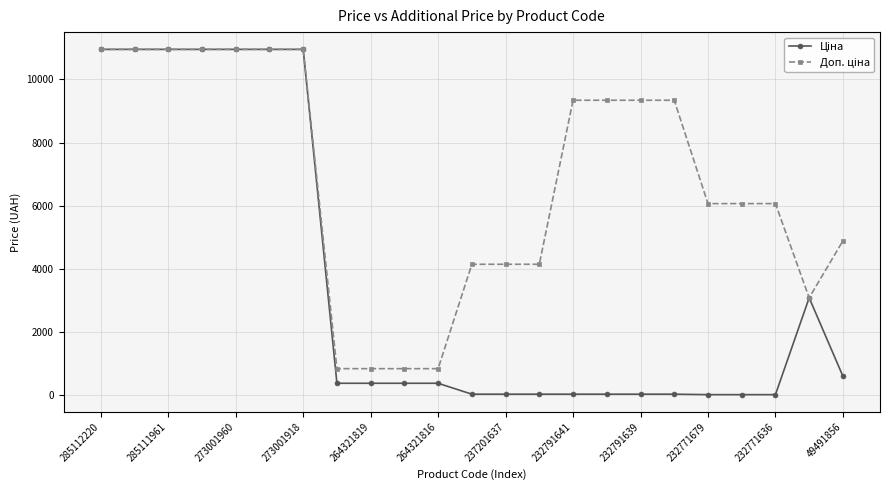

At how many categories does at least one series exceed 1735?

19